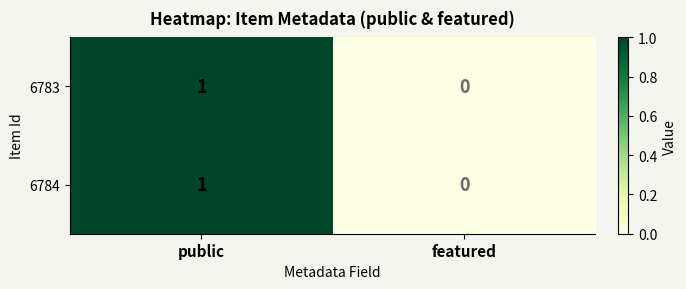

True or false: 6784 has a value of 1 at public.

True